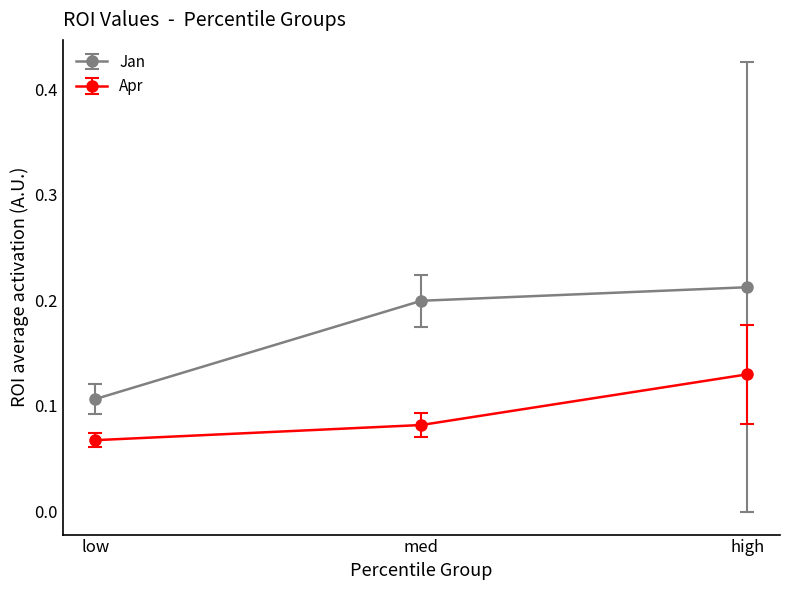

How many Jan values are between 0 and 1?

3